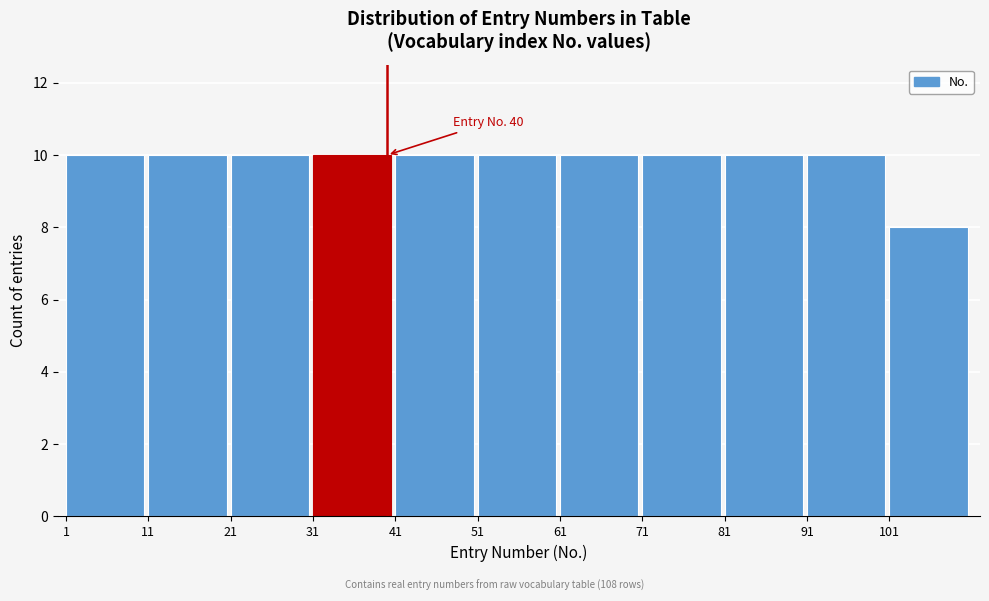

Reading right to left, extract all data points from this chart.

8	10	10	10	10	10	10	10	10	10	10